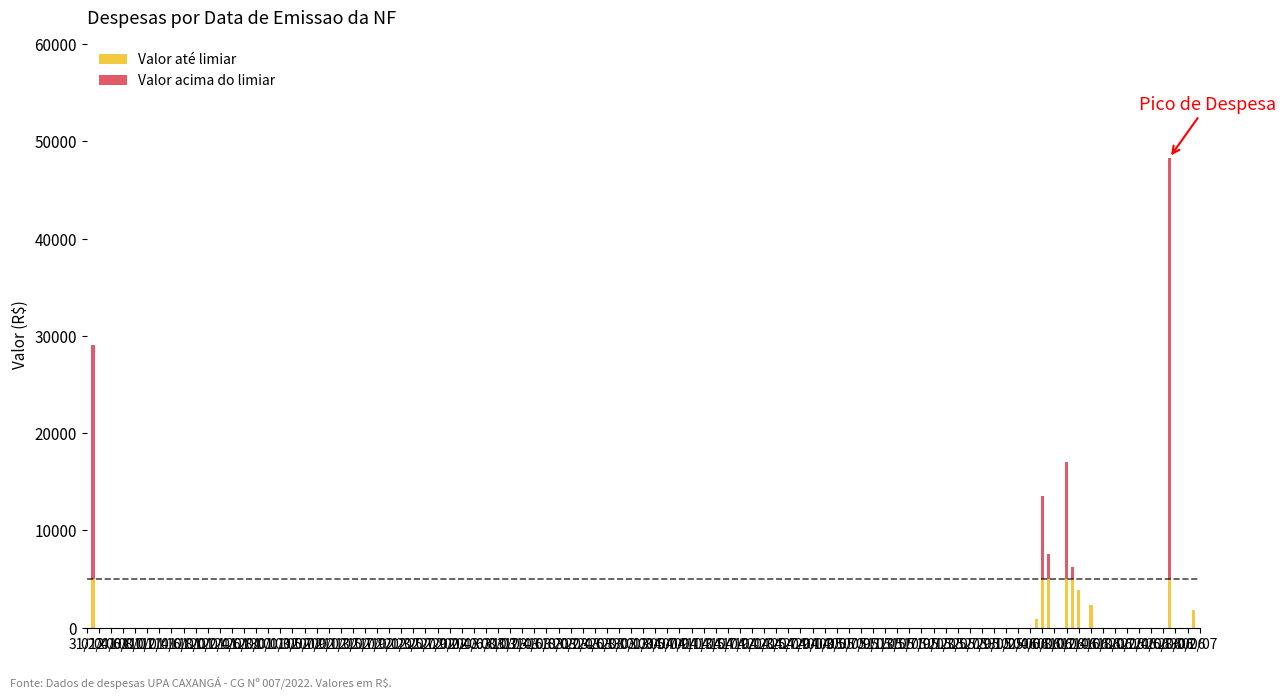

Where is the data nearest to the value 24214?

2024-06-10